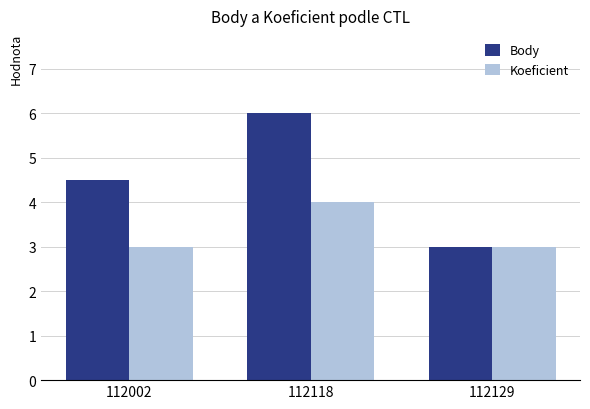

What is the total value across all series at 112002?

7.5